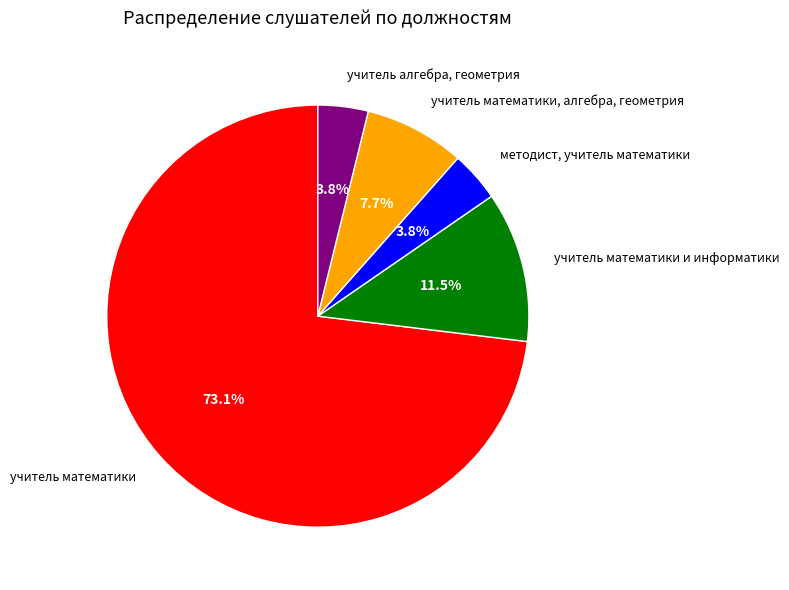

Is there any slice that represents more than half of the pie?

Yes